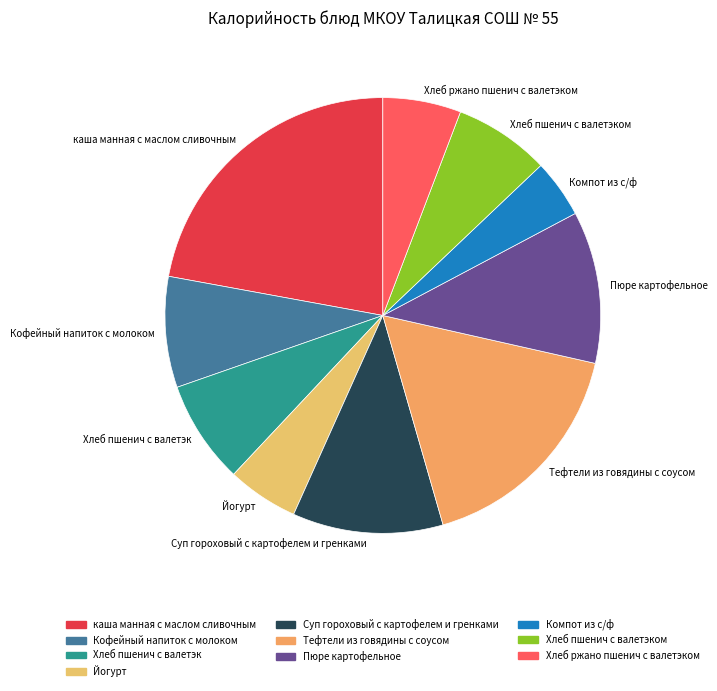

Which slice is the smallest?

Компот из с/ф